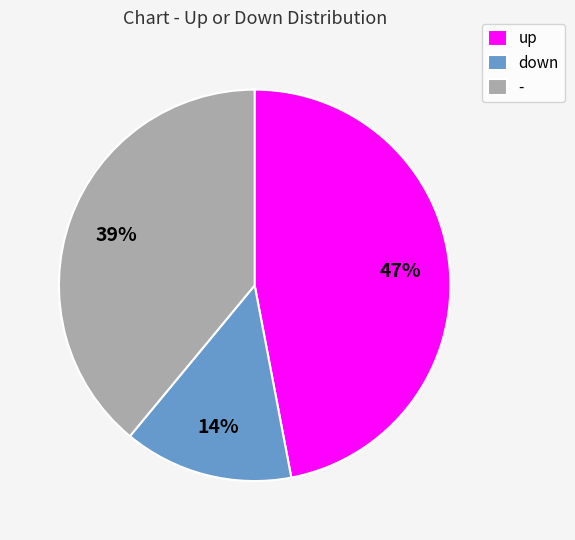

Is the sum of up and down greater than half?

Yes